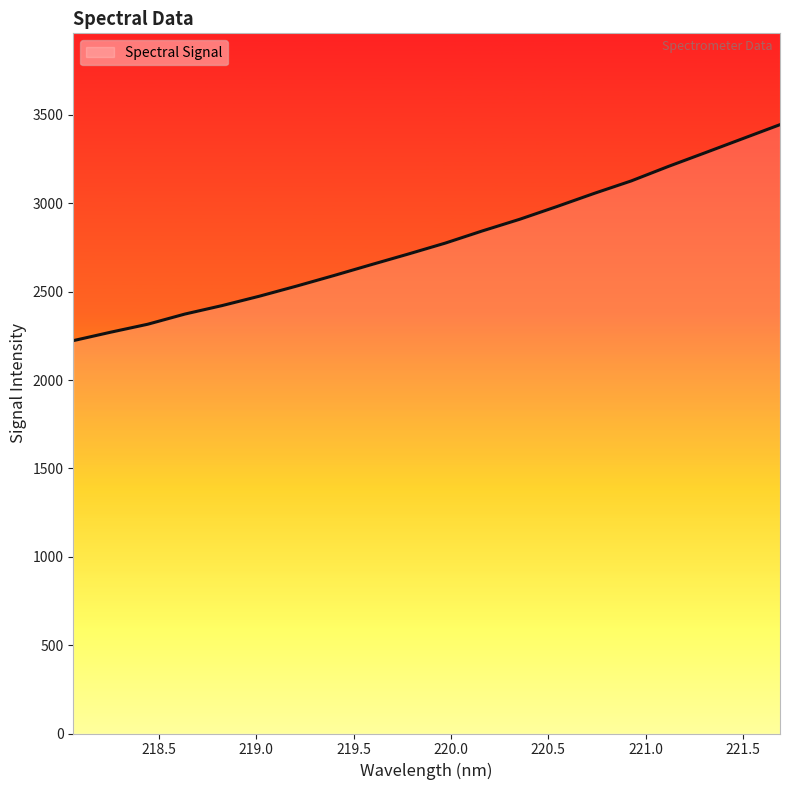

How many lines are shown in the chart?

1